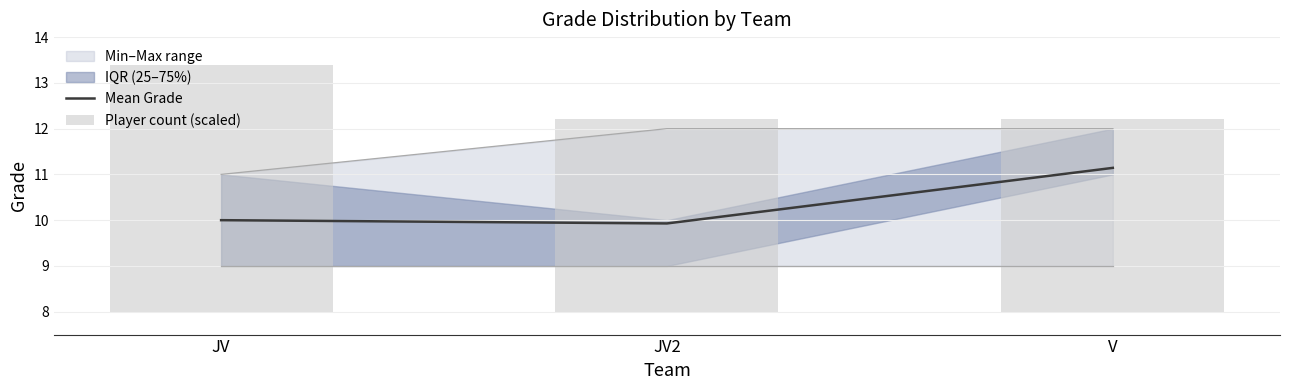

Which category has the highest value in the Player count (scaled) series?

JV